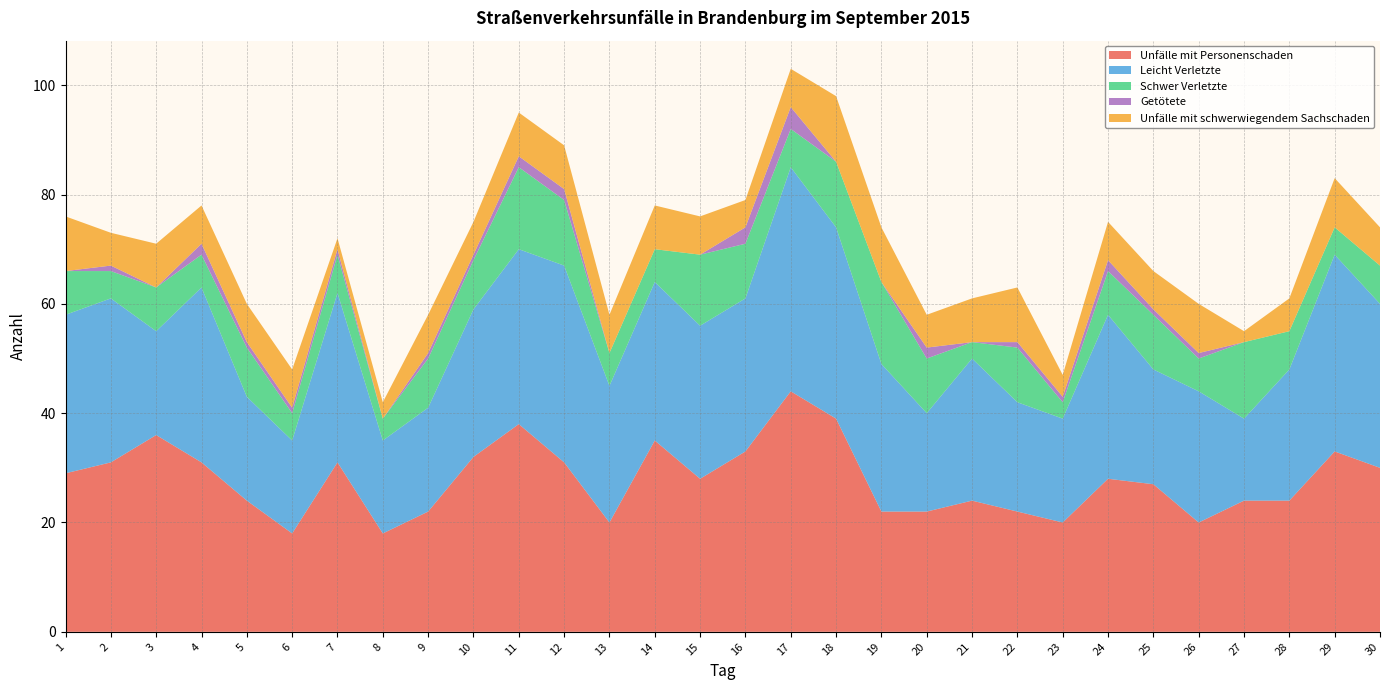

Reading right to left, what are all the values shown in this chart?

Unfälle mit Personenschaden: 30=30	29=33	28=24	27=24	26=20	25=27	24=28	23=20	22=22	21=24	20=22	19=22	18=39	17=44	16=33	15=28	14=35	13=20	12=31	11=38	10=32	9=22	8=18	7=31	6=18	5=24	4=31	3=36	2=31	1=29
Leicht Verletzte: 30=30	29=36	28=24	27=15	26=24	25=21	24=30	23=19	22=20	21=26	20=18	19=27	18=35	17=41	16=28	15=28	14=29	13=25	12=36	11=32	10=27	9=19	8=17	7=31	6=17	5=19	4=32	3=19	2=30	1=29
Schwer Verletzte: 30=7	29=5	28=7	27=14	26=6	25=10	24=8	23=3	22=10	21=3	20=10	19=15	18=12	17=7	16=10	15=13	14=6	13=6	12=12	11=15	10=9	9=9	8=4	7=7	6=5	5=9	4=6	3=8	2=5	1=8
Getötete: 30=0	29=0	28=0	27=0	26=1	25=1	24=2	23=1	22=1	21=0	20=2	19=0	18=0	17=4	16=3	15=0	14=0	13=0	12=2	11=2	10=1	9=1	8=0	7=1	6=1	5=1	4=2	3=0	2=1	1=0
Unfälle mit schwerwiegendem Sachschaden: 30=7	29=9	28=6	27=2	26=9	25=7	24=7	23=4	22=10	21=8	20=6	19=10	18=12	17=7	16=5	15=7	14=8	13=7	12=8	11=8	10=6	9=7	8=3	7=2	6=7	5=7	4=7	3=8	2=6	1=10